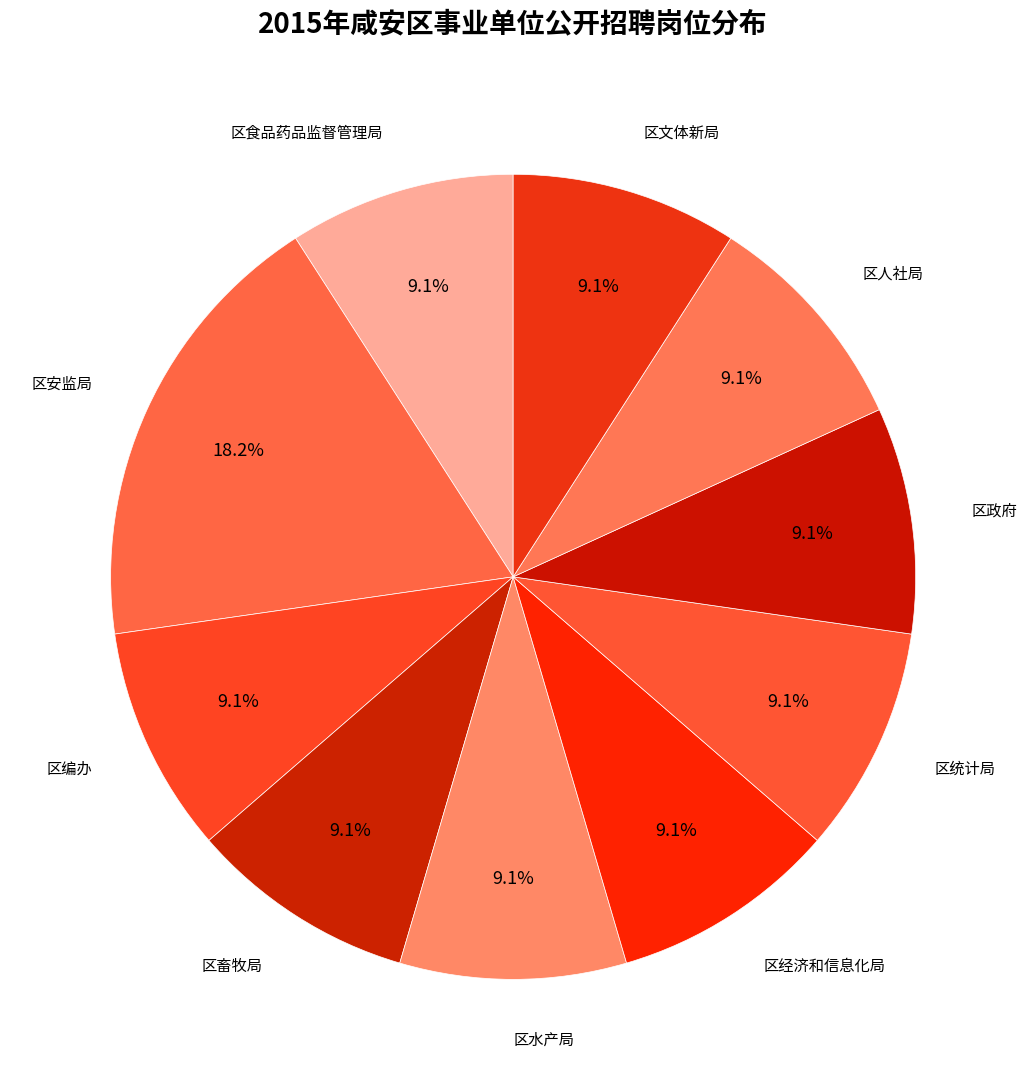

Count the number of slices in the pie.

10